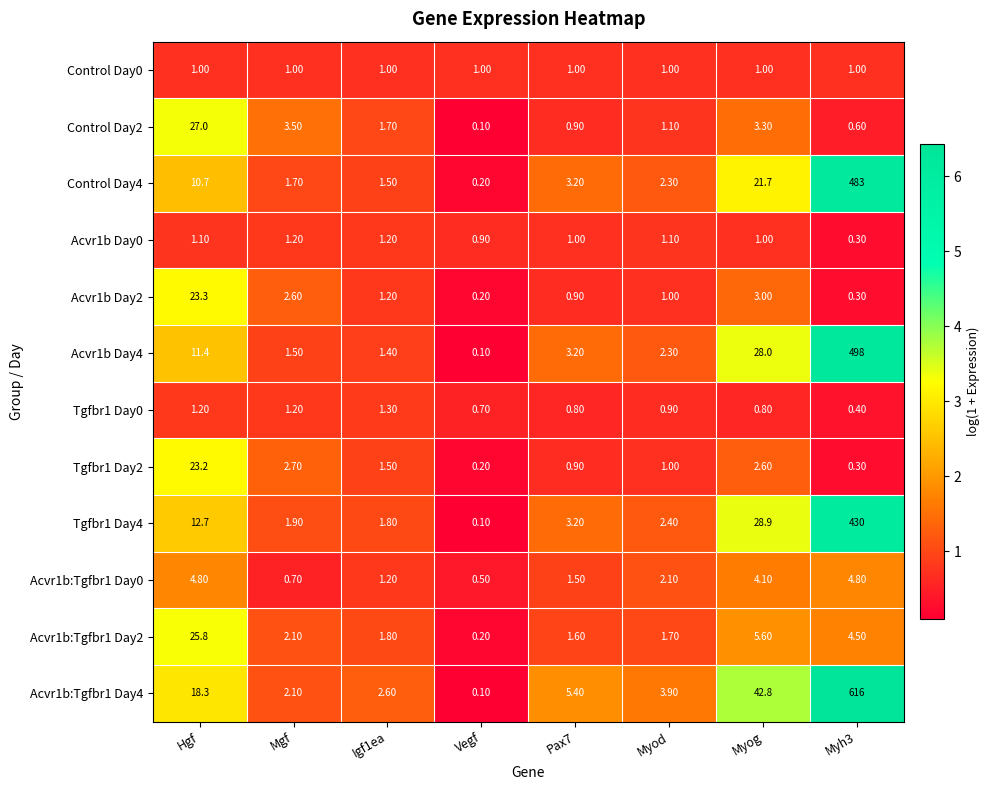

What is the sum of the Control Day2 values at Myod and Mgf?

4.6